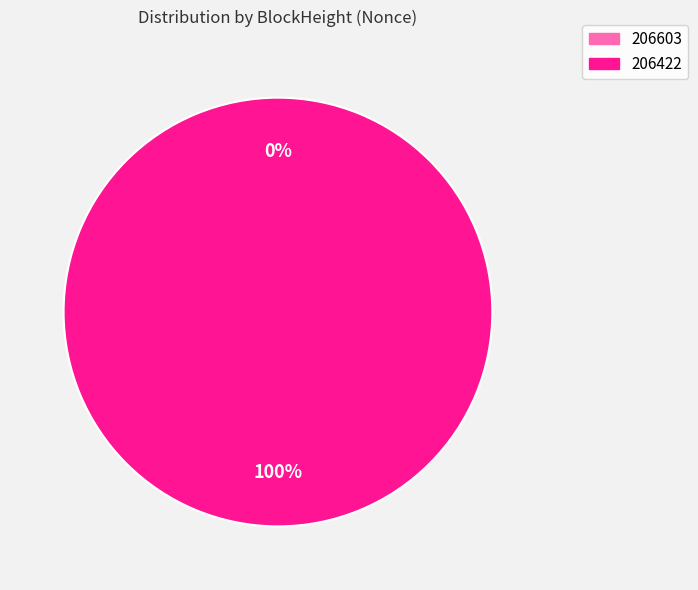

Which category has the smallest portion of the pie?

206603